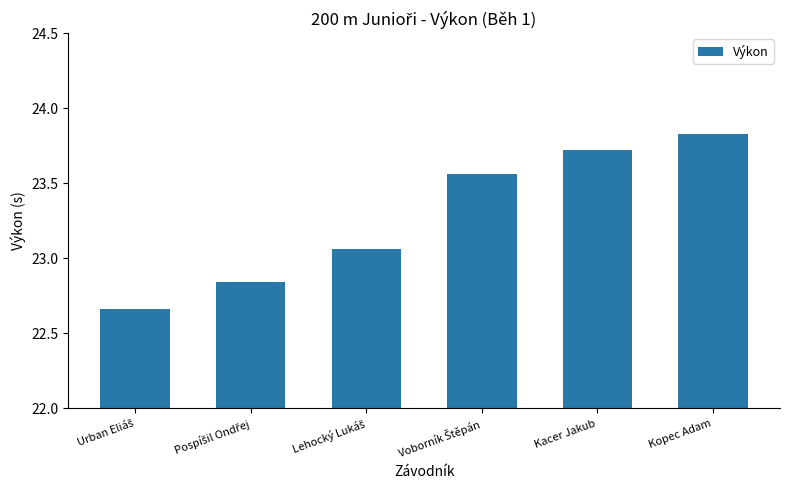

What is the sum of all values?

139.7